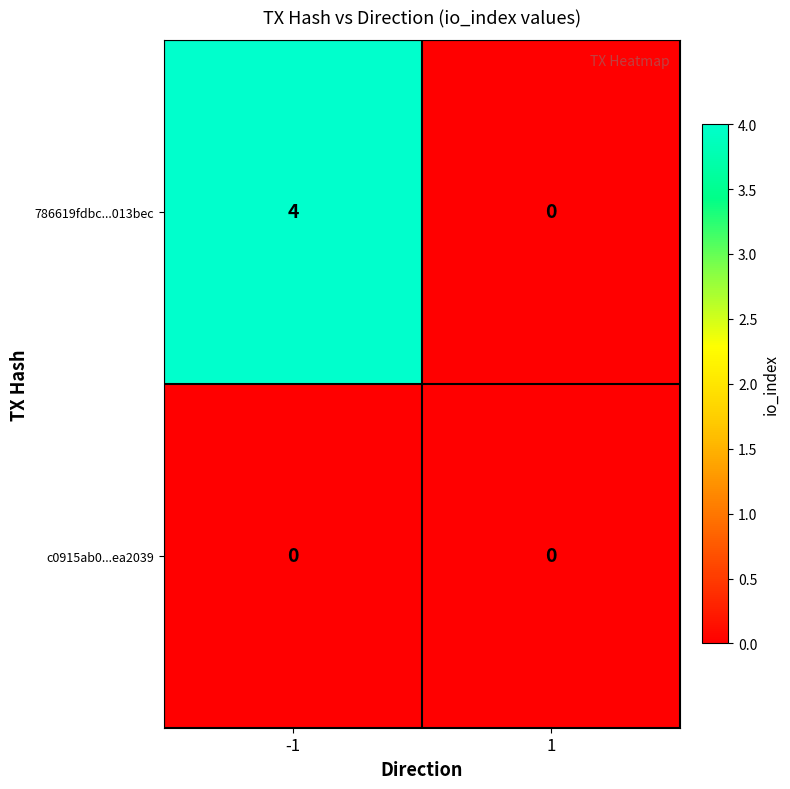

What is the spread (max minus min) of values at -1?

4